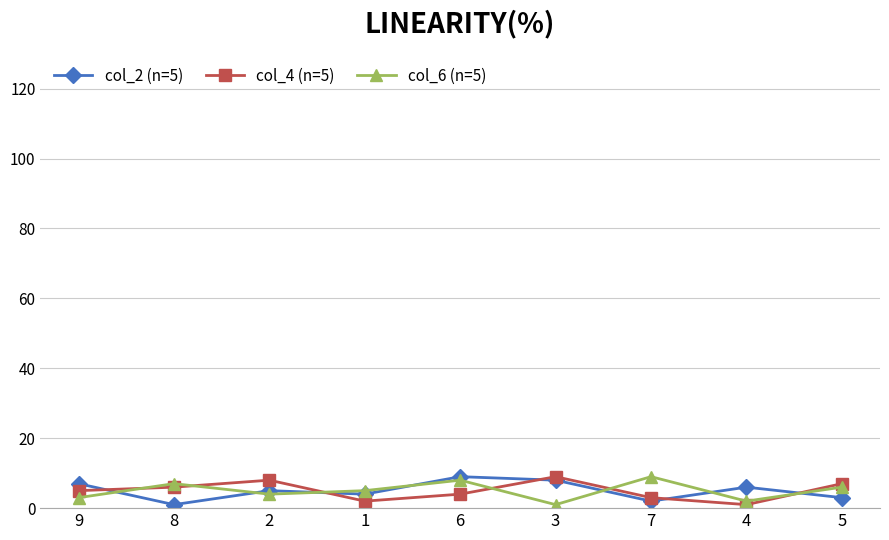

True or false: col_6 (n=5) has more than 1 interior local peaks.

True